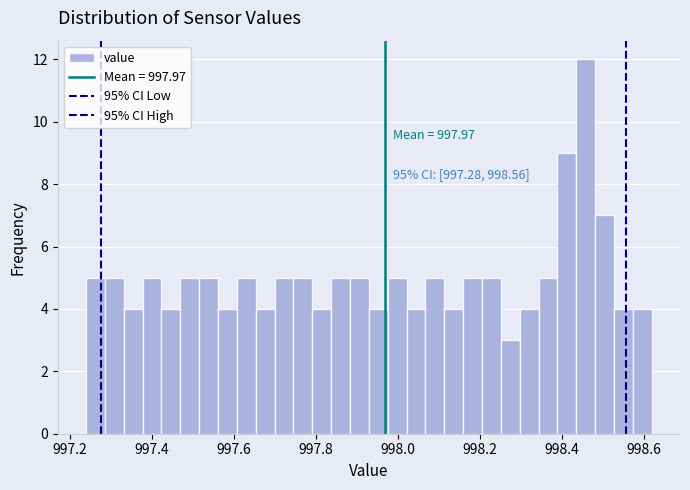

Read against the x-axis, roughly where is the centre of the tallest bar?

998.46